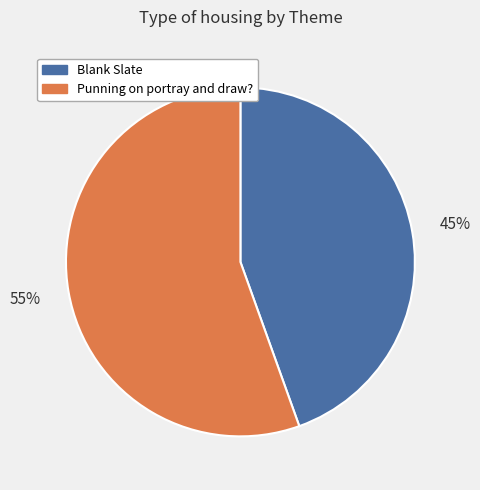

Rank the categories by value from highest to lowest.

Punning on portray and draw?, Blank Slate